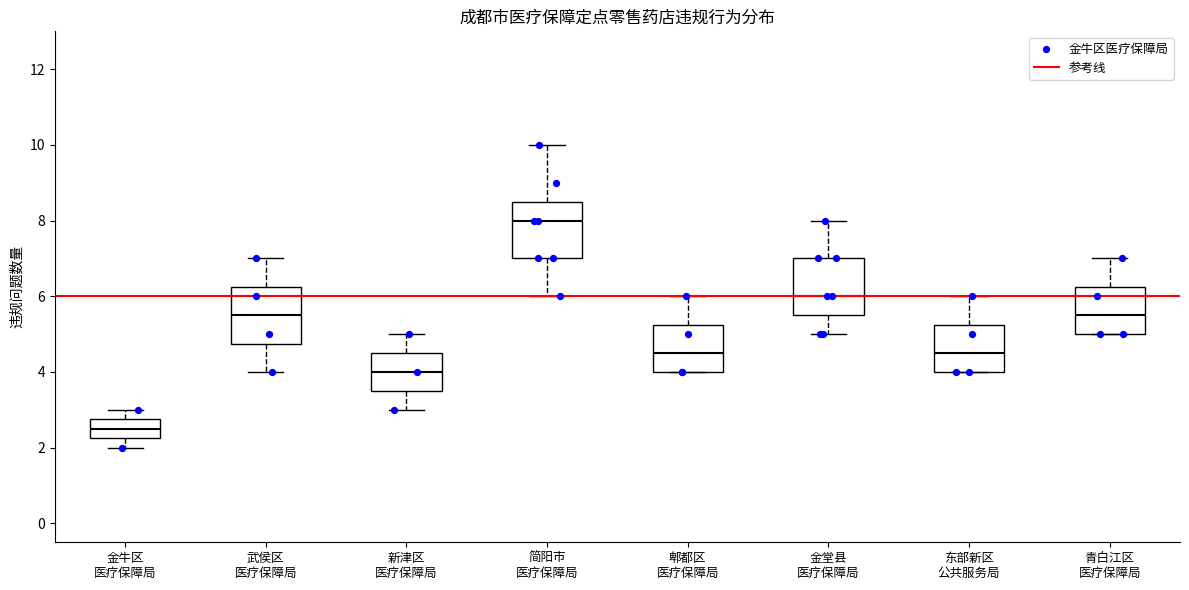

Reading left to right, read every box against the y-axis: the position of its median line, the range the box covers, and the ends of its whiskers. The values are not printed on the chart, so give them approximately, as read against the axis.

金牛区 医疗保障局: median 2.6, box 2.2 to 2.8, whiskers 2.0 to 3.0
武侯区 医疗保障局: median 5.6, box 4.8 to 6.2, whiskers 4.0 to 7.0
新津区 医疗保障局: median 4.0, box 3.6 to 4.6, whiskers 3.0 to 5.0
简阳市 医疗保障局: median 8.0, box 7.0 to 8.6, whiskers 6.0 to 10.0
郫都区 医疗保障局: median 4.6, box 4.0 to 5.2, whiskers 4.0 to 6.0
金堂县 医疗保障局: median 6.0, box 5.6 to 7.0, whiskers 5.0 to 8.0
东部新区 公共服务局: median 4.6, box 4.0 to 5.2, whiskers 4.0 to 6.0
青白江区 医疗保障局: median 5.6, box 5.0 to 6.2, whiskers 5.0 to 7.0